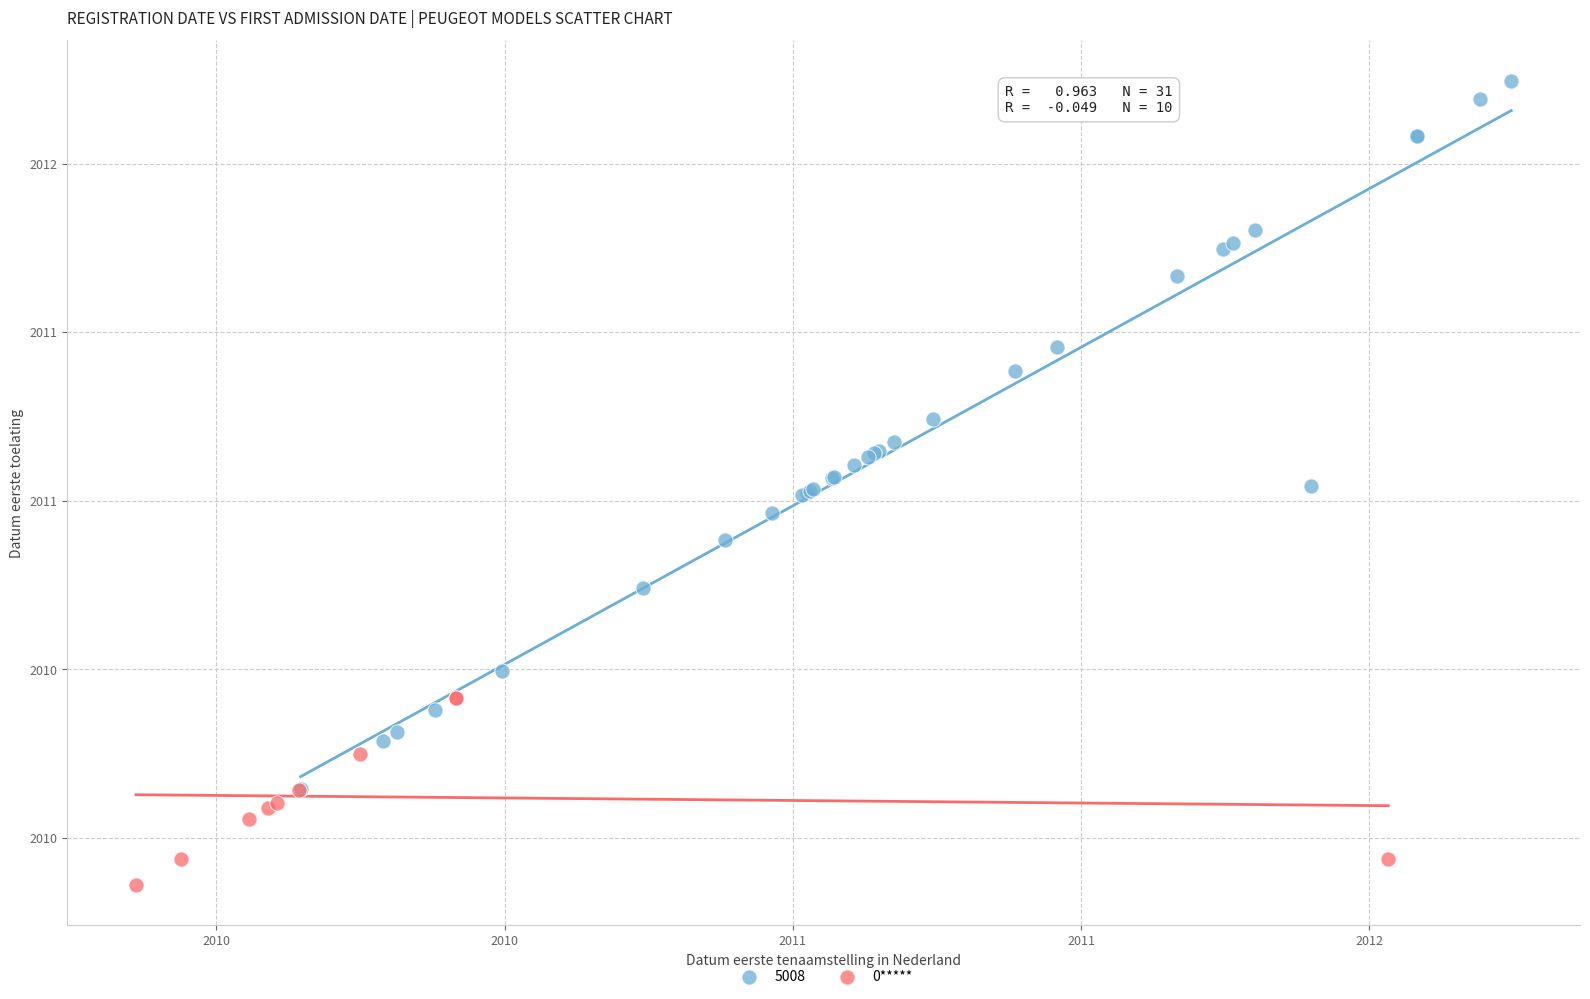

What are all the series names shown in the legend?

5008, 0*****